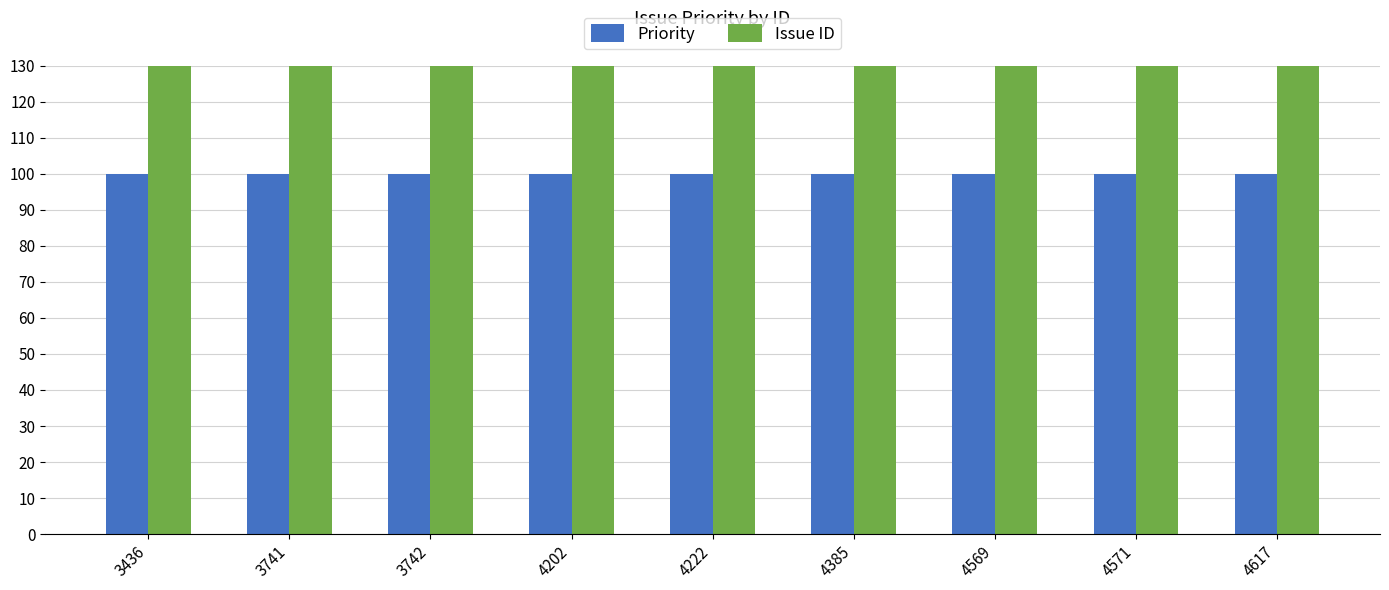

Reading right to left, transcribe all the data shown in this chart.

Priority: 4617=100	4571=100	4569=100	4385=100	4222=100	4202=100	3742=100	3741=100	3436=100
Issue ID: 4617=4617	4571=4571	4569=4569	4385=4385	4222=4222	4202=4202	3742=3742	3741=3741	3436=3436